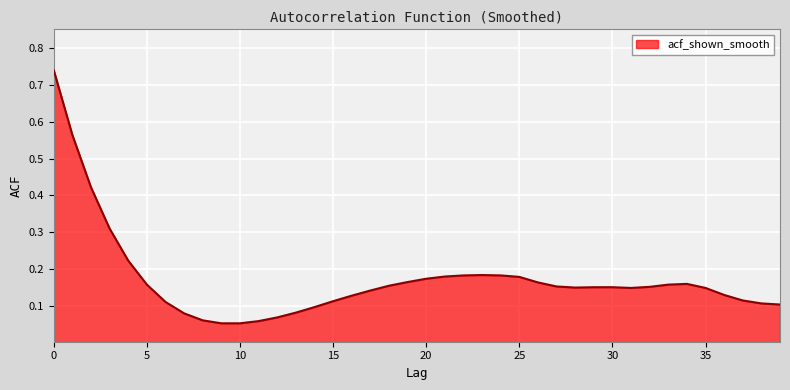

What is the sum of all values?

6.9